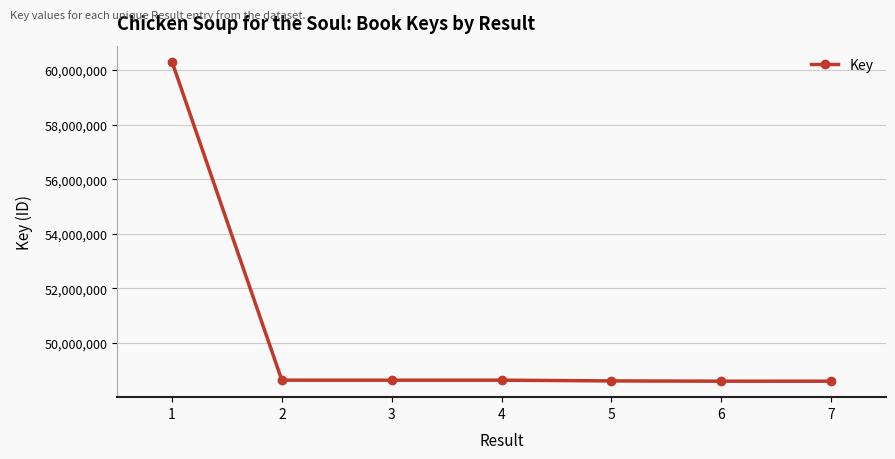

What is the sum of all values?

351987416